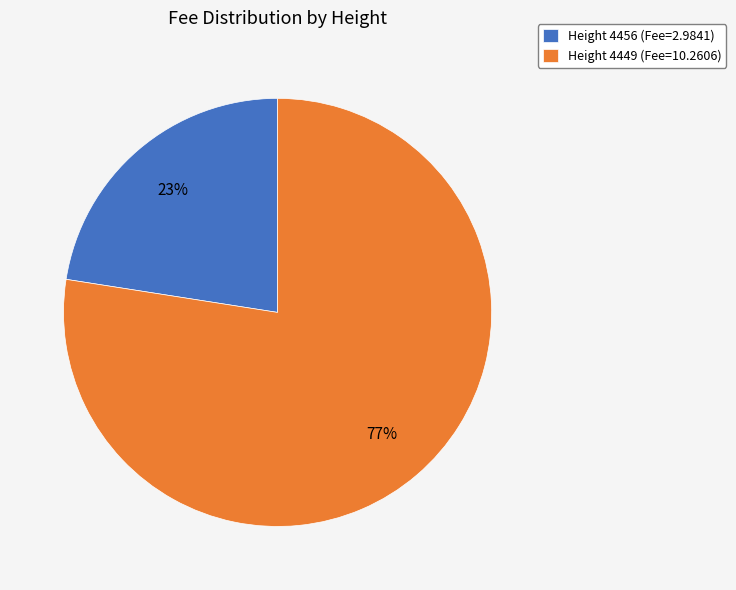

Count the number of slices in the pie.

2